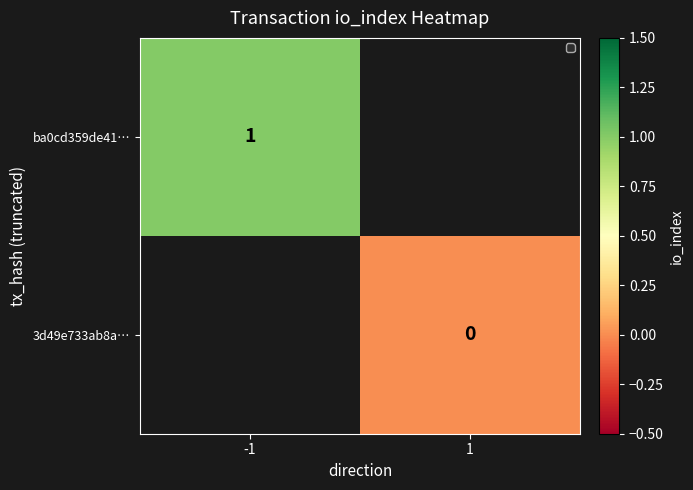

Count the number of categories in the chart.

2